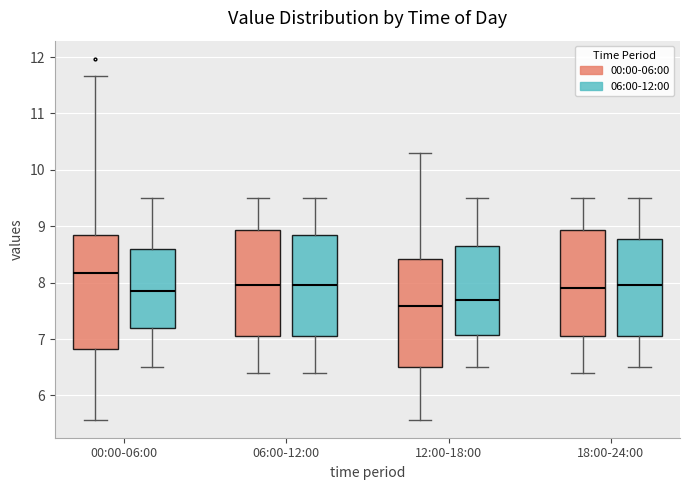

Reading left to right, read every box against the y-axis: the position of its median line, the range the box covers, and the ends of its whiskers. The values are not printed on the chart, so give them approximately, as read against the axis.

00:00-06:00 (00:00-06:00): median 8.2, box 6.8 to 8.8, whiskers 5.6 to 11.7
00:00-06:00 (06:00-12:00): median 7.9, box 7.2 to 8.6, whiskers 6.5 to 9.5
06:00-12:00 (00:00-06:00): median 8.0, box 7.1 to 8.9, whiskers 6.4 to 9.5
06:00-12:00 (06:00-12:00): median 8.0, box 7.1 to 8.9, whiskers 6.4 to 9.5
12:00-18:00 (00:00-06:00): median 7.6, box 6.5 to 8.4, whiskers 5.6 to 10.3
12:00-18:00 (06:00-12:00): median 7.7, box 7.1 to 8.7, whiskers 6.5 to 9.5
18:00-24:00 (00:00-06:00): median 7.9, box 7.1 to 8.9, whiskers 6.4 to 9.5
18:00-24:00 (06:00-12:00): median 8.0, box 7.1 to 8.8, whiskers 6.5 to 9.5